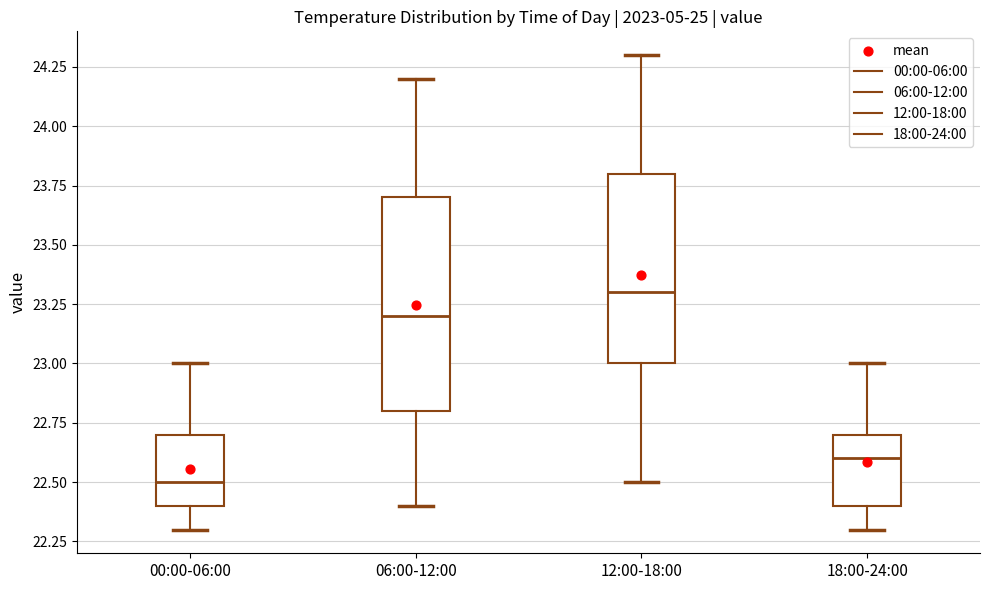

Where is the upper edge of the box for 18:00-24:00 on the y-axis? The values are not printed on the chart, so give them approximately, as read against the axis.

22.7